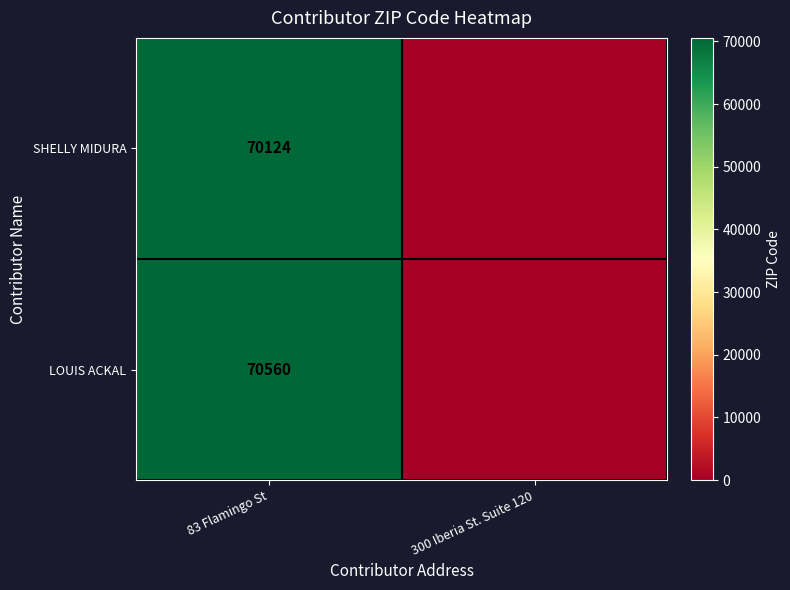

What is the total value across all series at 83 Flamingo St?

140684